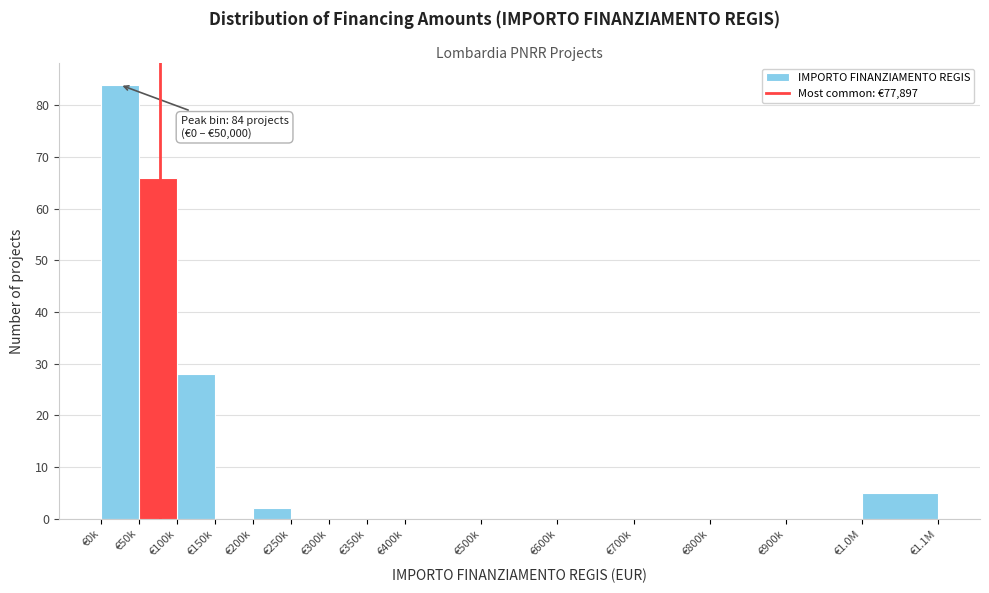

Reading left to right, transcribe all the data shown in this chart.

€0k=84	€50k=66	€100k=28	€150k=0	€200k=2	€250k=0	€300k=0	€350k=0	€400k=0	€500k=0	€600k=0	€700k=0	€800k=0	€900k=0	€1.0M=5